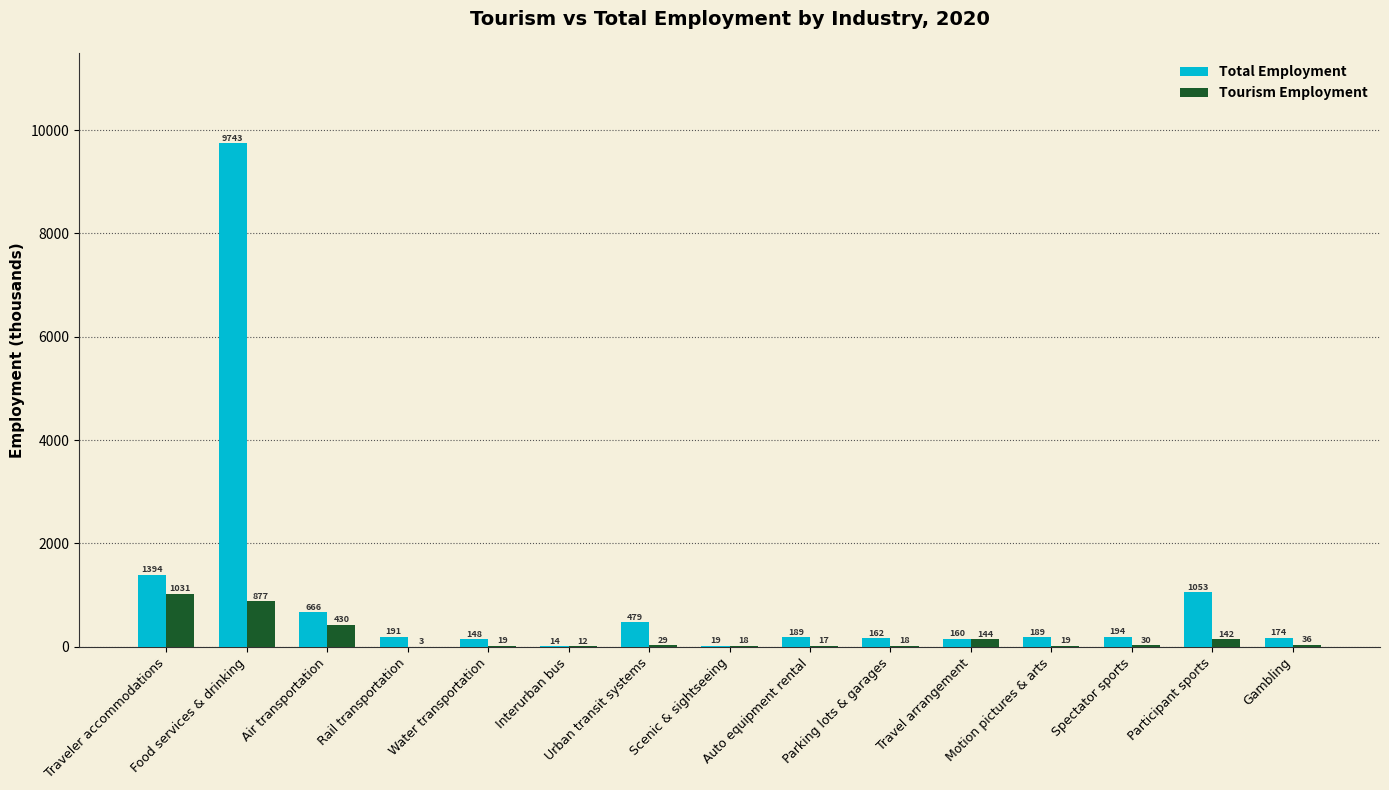

Where does the Tourism Employment series first go above 28?

Traveler accommodations